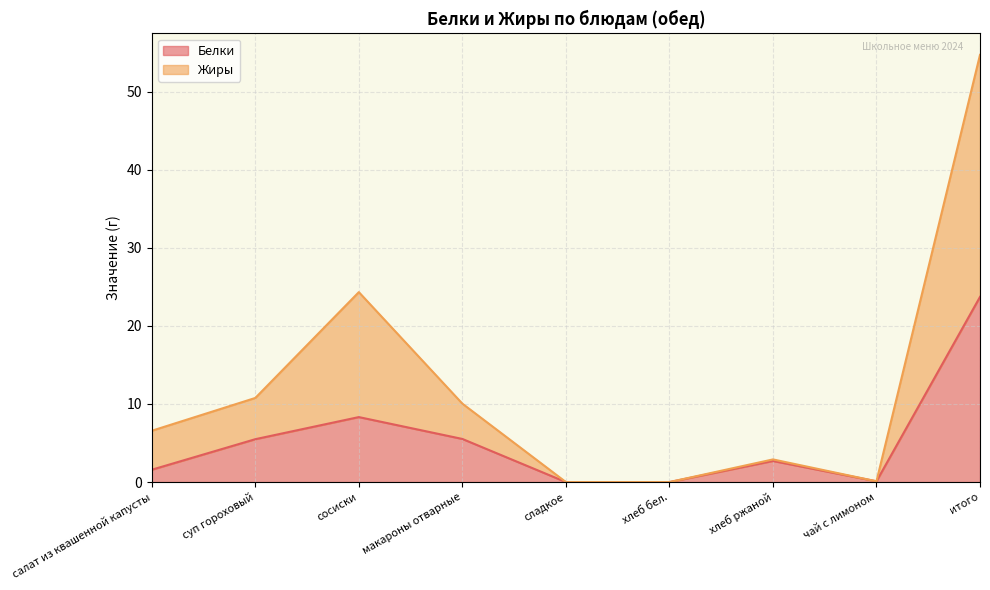

How many interior local valleys does the Белки series have?

1